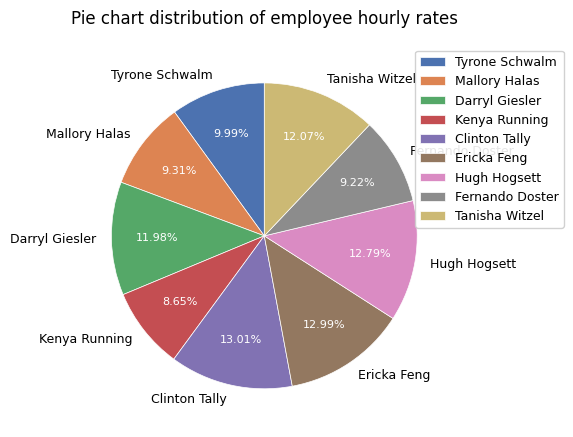

How many slices are in this pie chart?

9